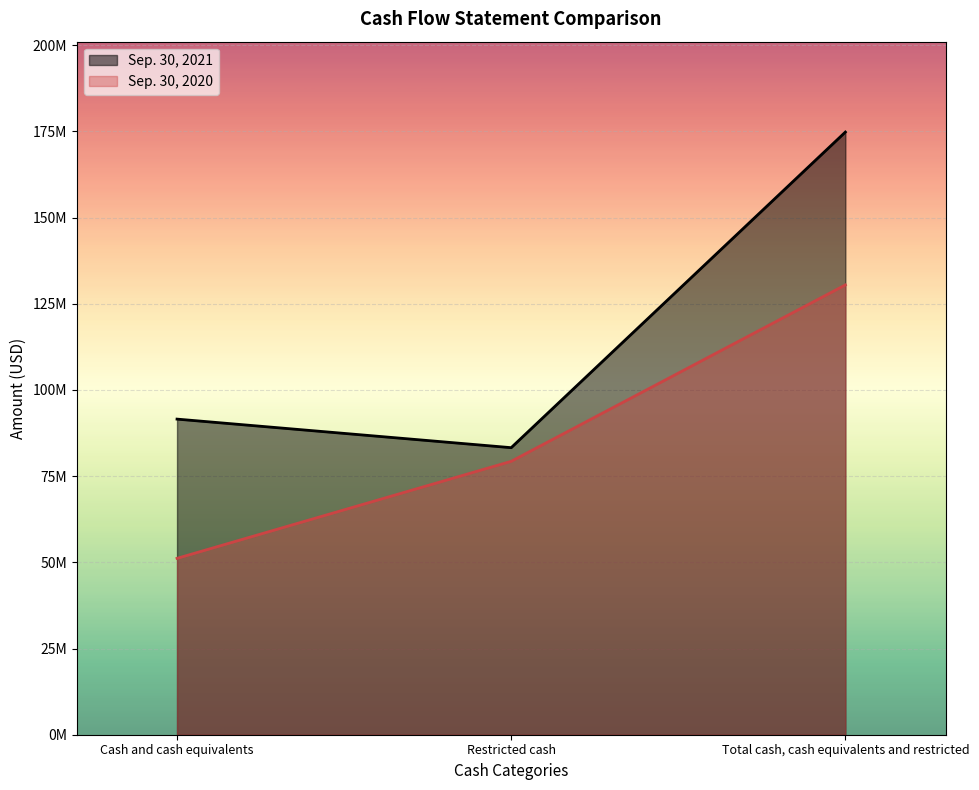

What is the maximum value for Sep. 30, 2021?

174800135